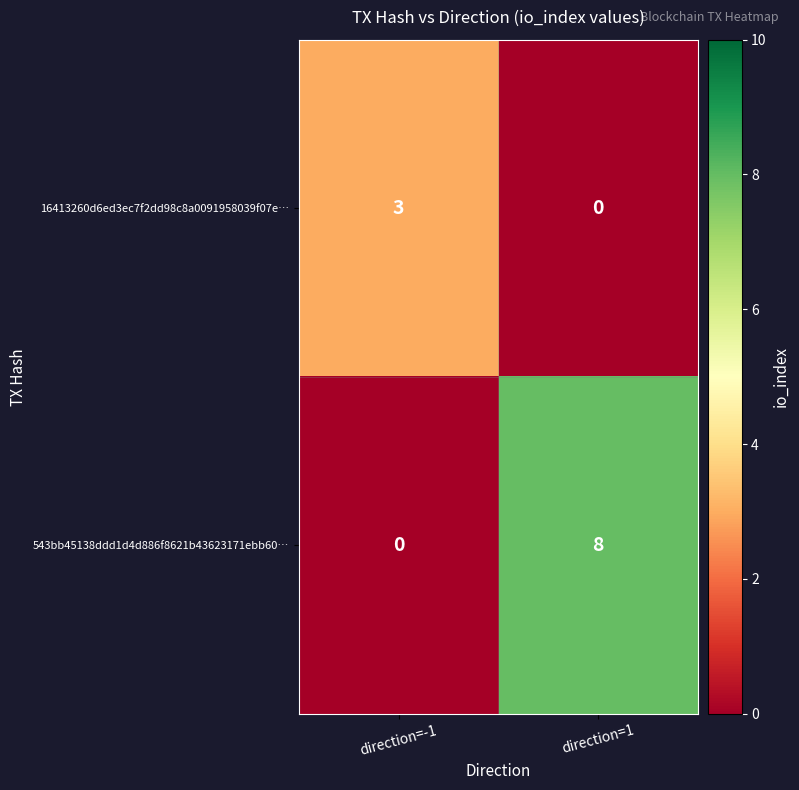

What is the total value across all series at direction=1?

8